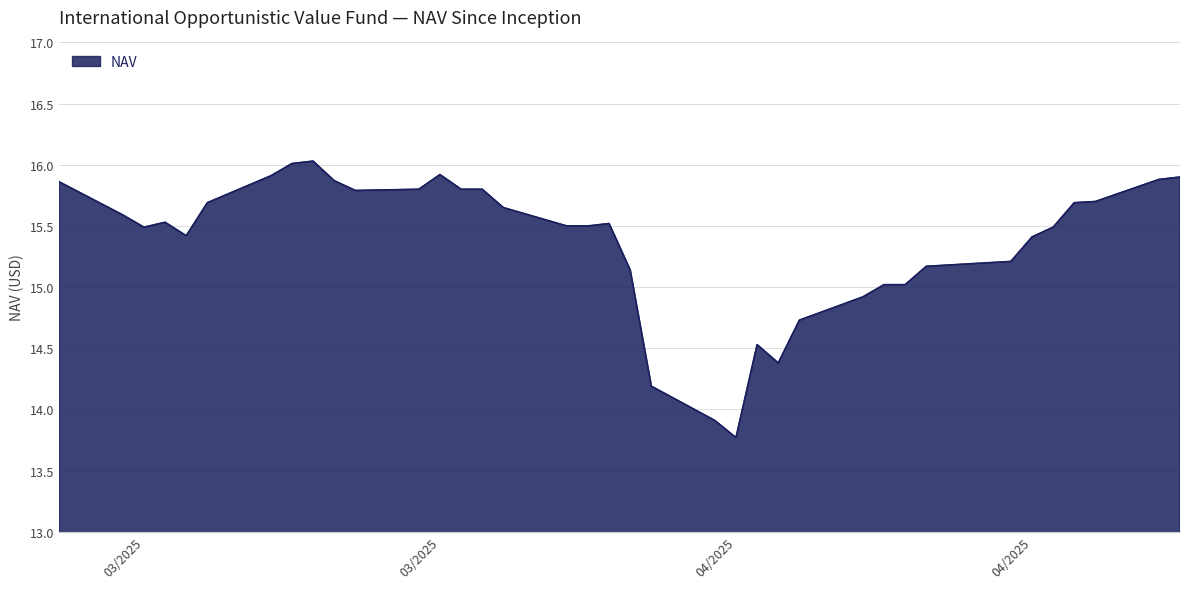

Count the number of values greater than 15.

30